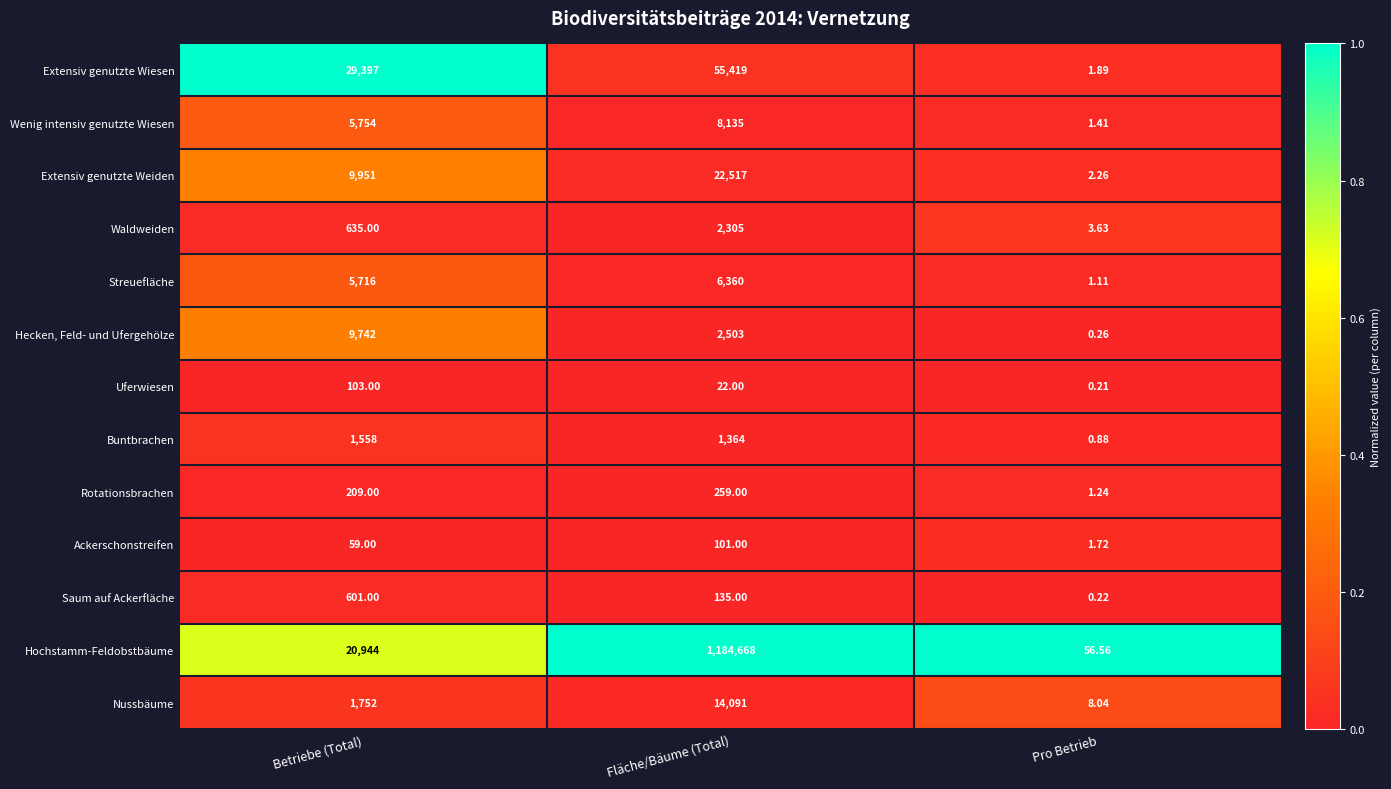

At which category is the sum across all series the highest?

Fläche/Bäume (Total)